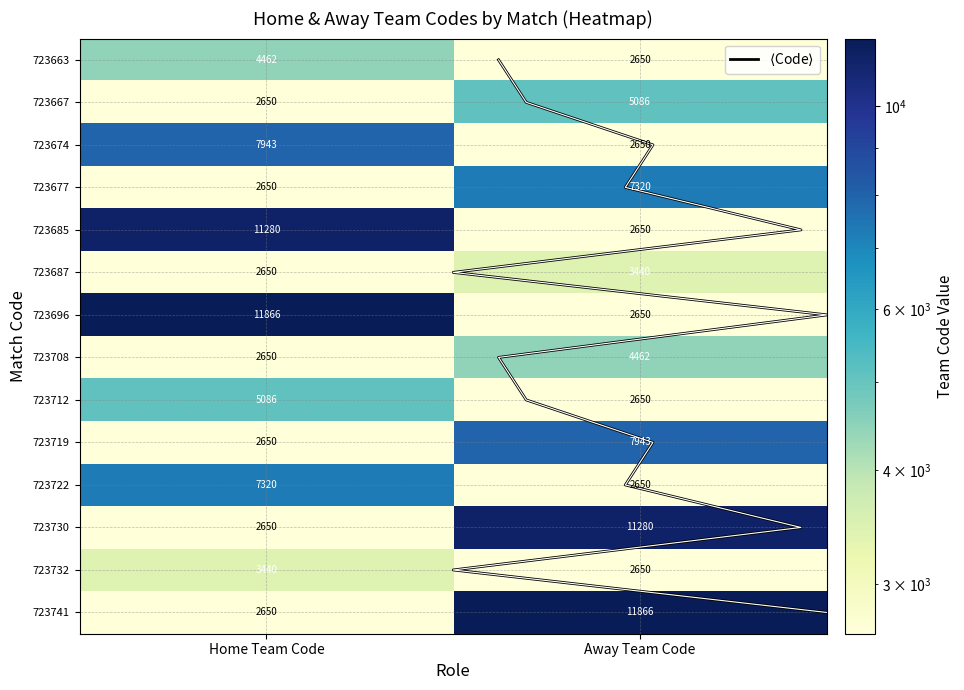

Reading left to right, extract all data points from this chart.

723663: 3	4462	2650
723667: 4	2650	5086
723674: 5	7943	2650
723677: 6	2650	7320
723685: 7	11280	2650
723687: 8	2650	3440
723696: 9	11866	2650
723708: 12	2650	4462
723712: 13	5086	2650
723719: 14	2650	7943
723722: 15	7320	2650
723730: 16	2650	11280
723732: 17	3440	2650
723741: 18	2650	11866